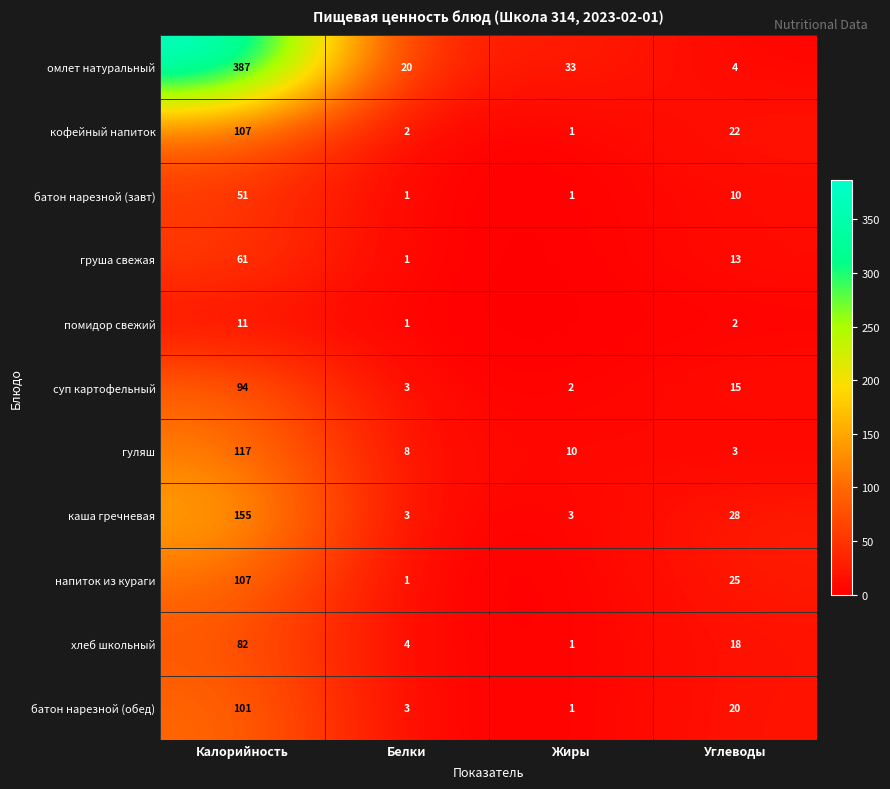

The value of гуляш at Углеводы is 2. True or false?

False